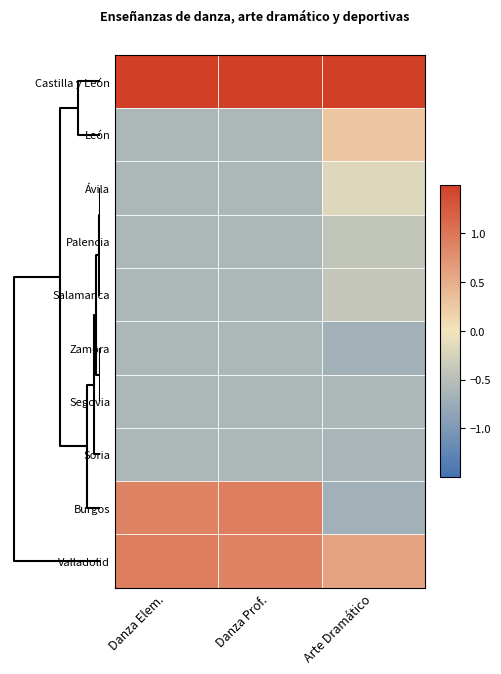

Reading left to right, what are all the values shown in this chart?

Castilla y León: Danza Elem.=2.4	Danza Prof.=2.4	Arte Dramático=2.7
León: Danza Elem.=-0.6	Danza Prof.=-0.6	Arte Dramático=0.3
Ávila: Danza Elem.=-0.6	Danza Prof.=-0.6	Arte Dramático=-0.2
Palencia: Danza Elem.=-0.6	Danza Prof.=-0.6	Arte Dramático=-0.4
Salamanca: Danza Elem.=-0.6	Danza Prof.=-0.6	Arte Dramático=-0.4
Zamora: Danza Elem.=-0.6	Danza Prof.=-0.6	Arte Dramático=-0.7
Segovia: Danza Elem.=-0.6	Danza Prof.=-0.6	Arte Dramático=-0.6
Soria: Danza Elem.=-0.6	Danza Prof.=-0.6	Arte Dramático=-0.6
Burgos: Danza Elem.=0.9	Danza Prof.=0.9	Arte Dramático=-0.7
Valladolid: Danza Elem.=0.9	Danza Prof.=0.9	Arte Dramático=0.6